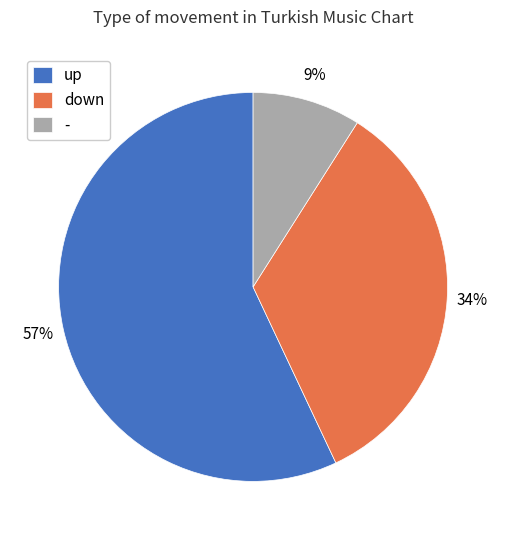

Is the sum of down and - greater than half?

No